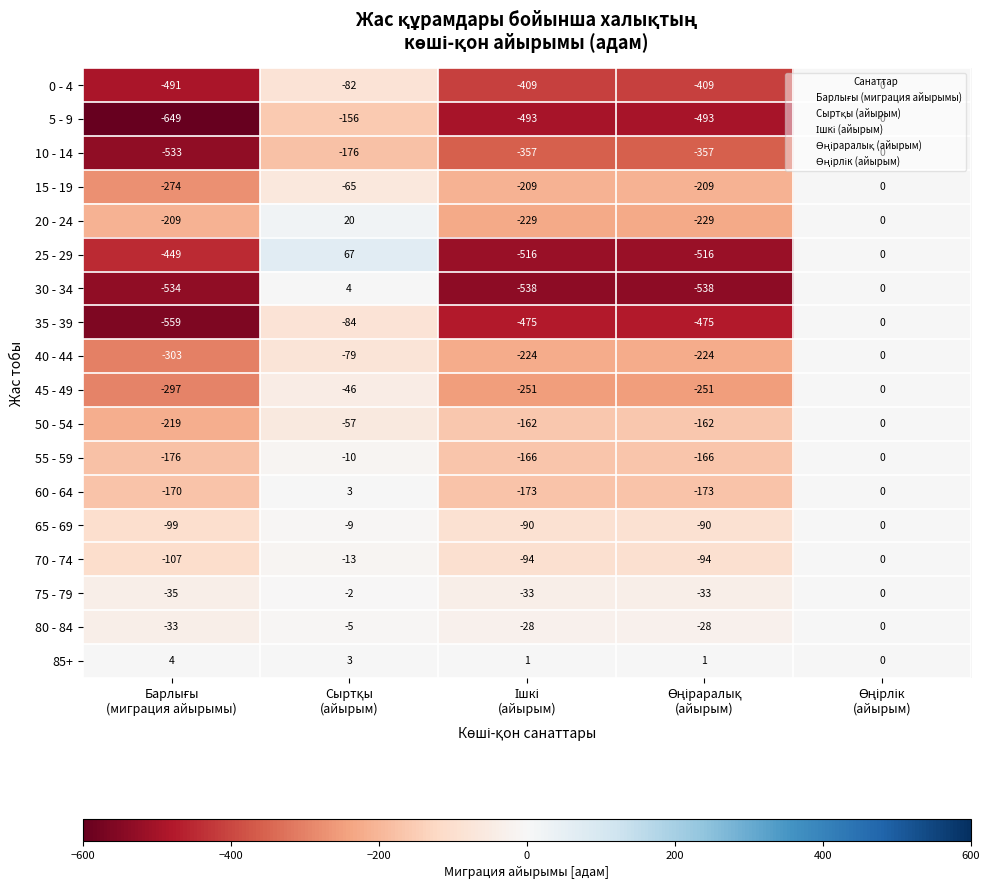

What is the average value of the 15 - 19 series?

-151